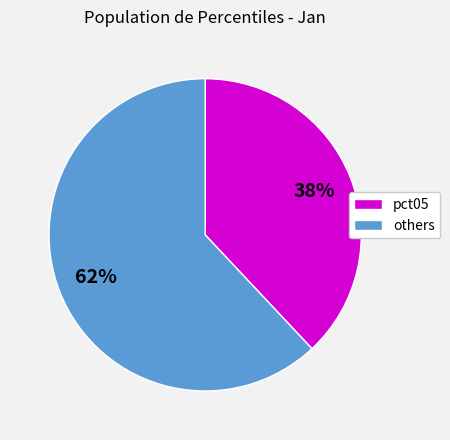

To the nearest percent, what is the average slice percentage?

50%